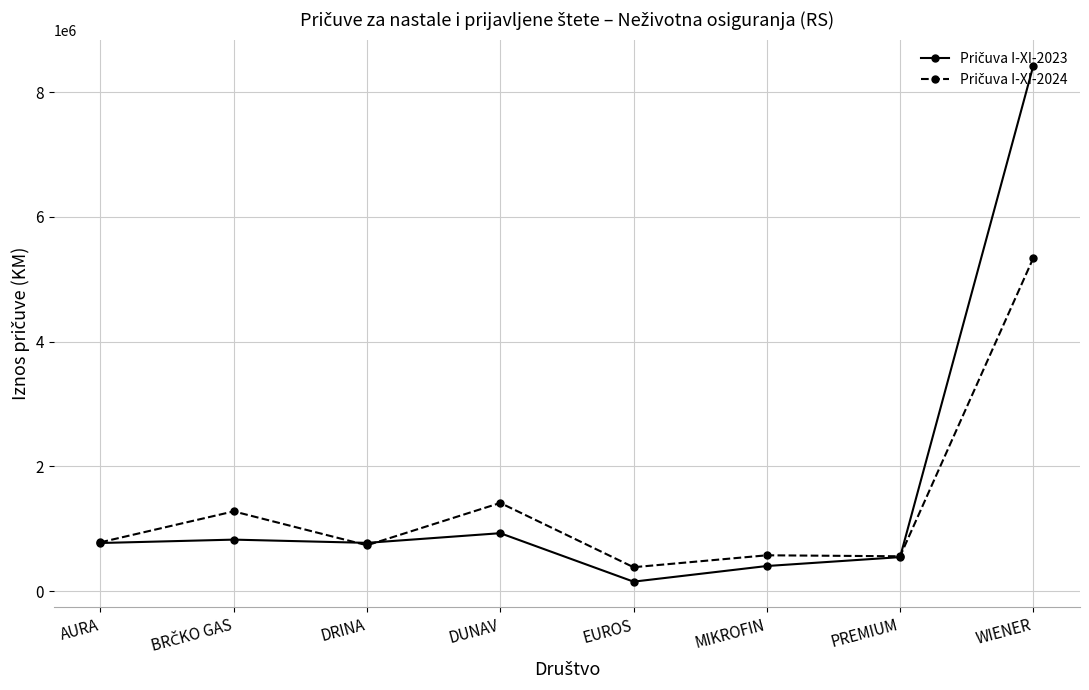

What is the label of the 6th point from the right?

DRINA